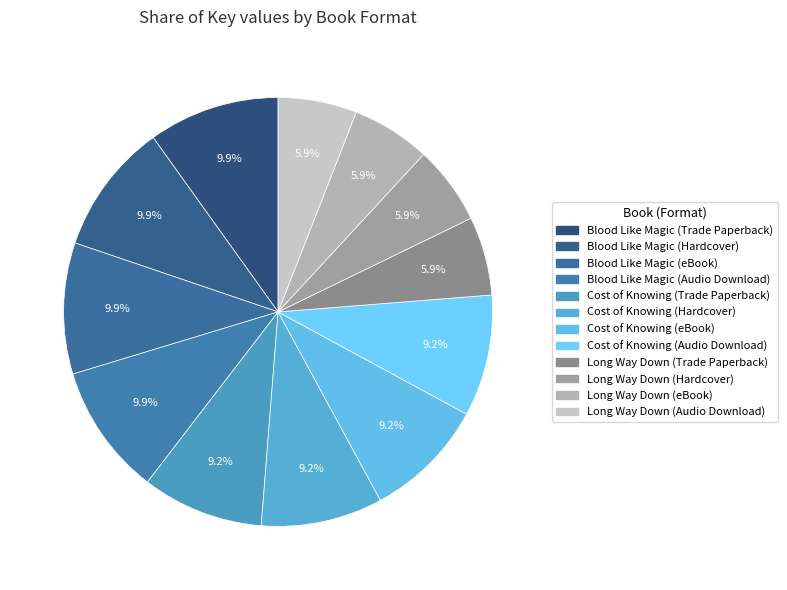

Count the number of slices in the pie.

12